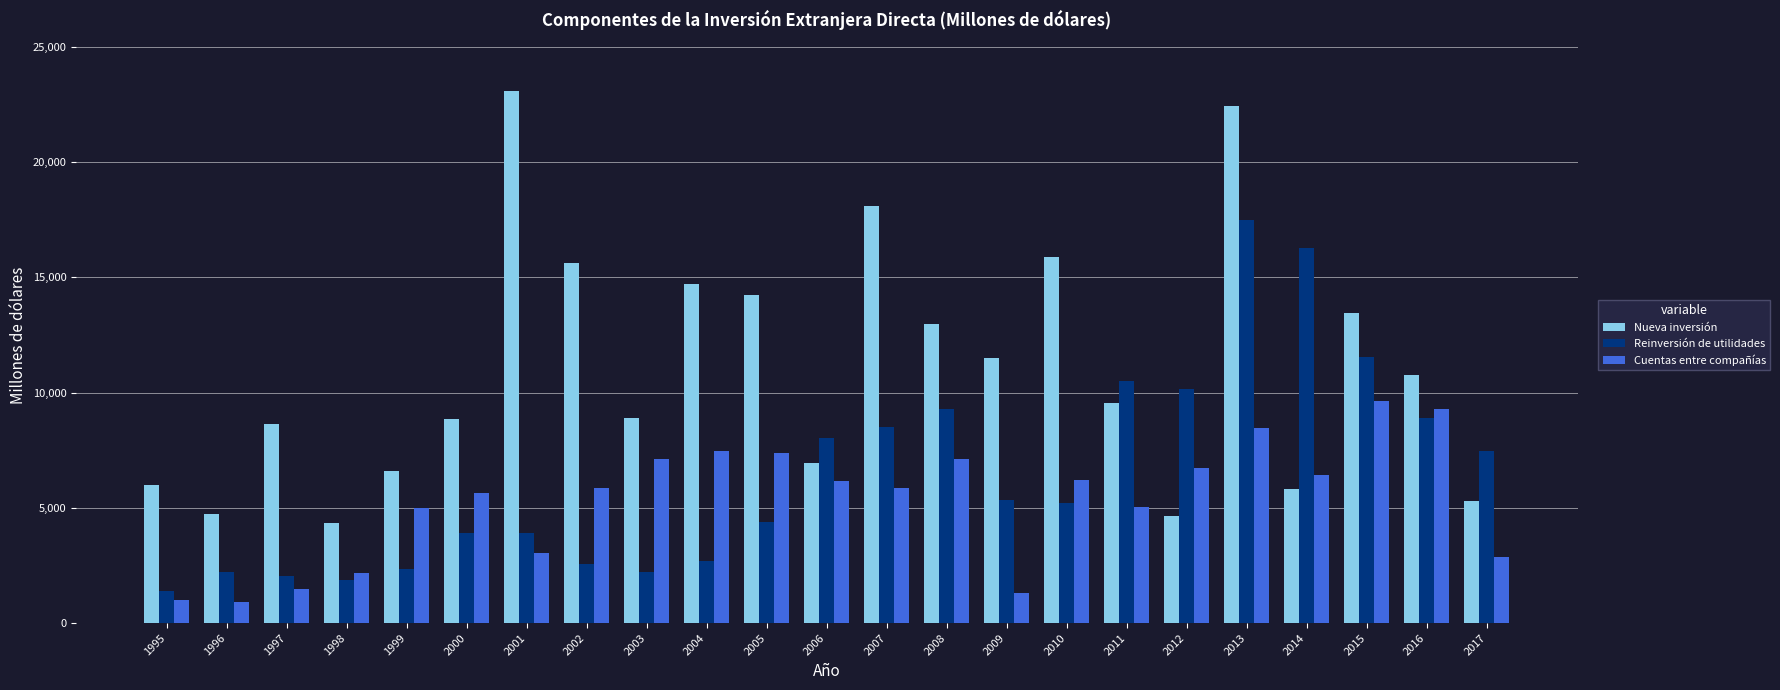

What is the value of the Nueva inversión bar at the 16th from the left?

15872.9